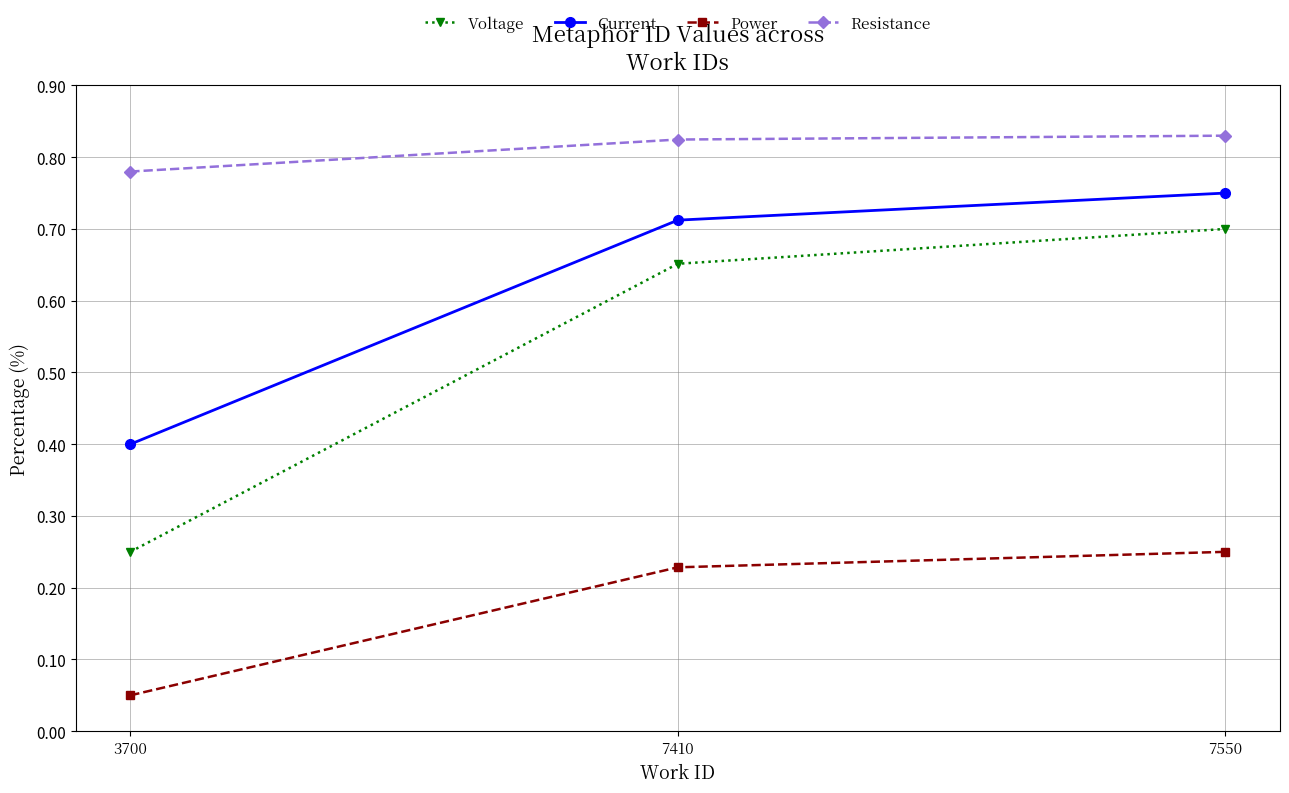

Is the value of Resistance at 7550 greater than the value of Power at 3700?

Yes